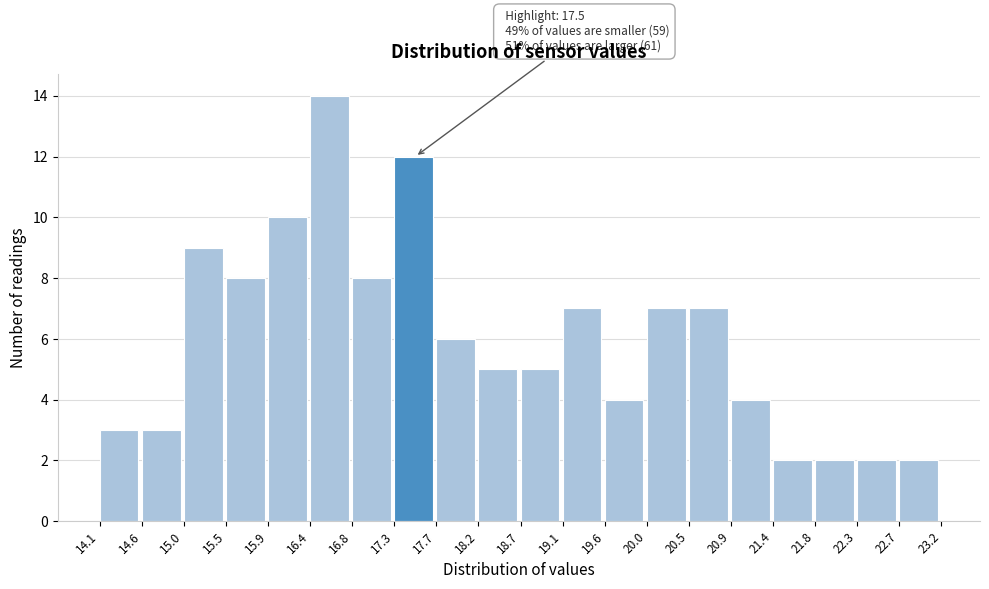

Over which range of the x-axis is the bar tallest?

16.4 to 16.8